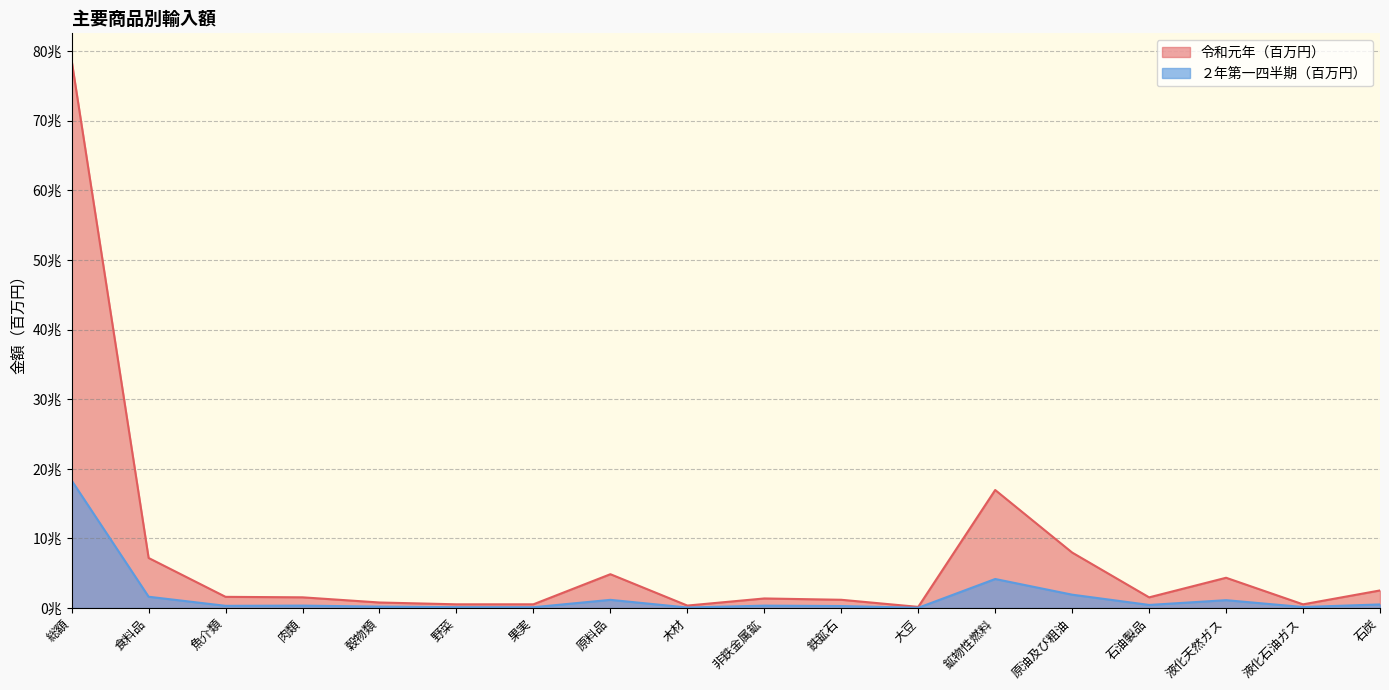

What value does the 令和元年（百万円） series have at 液化石油ガス, to the nearest 100?

532800